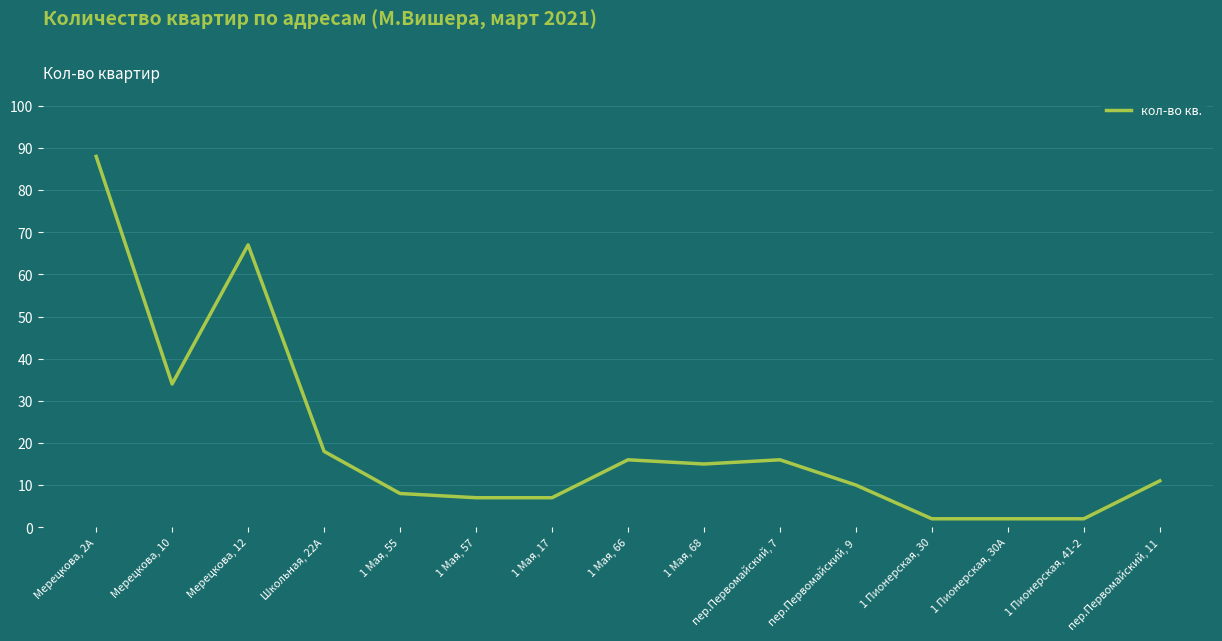

What is the difference between the maximum and minimum values?

86